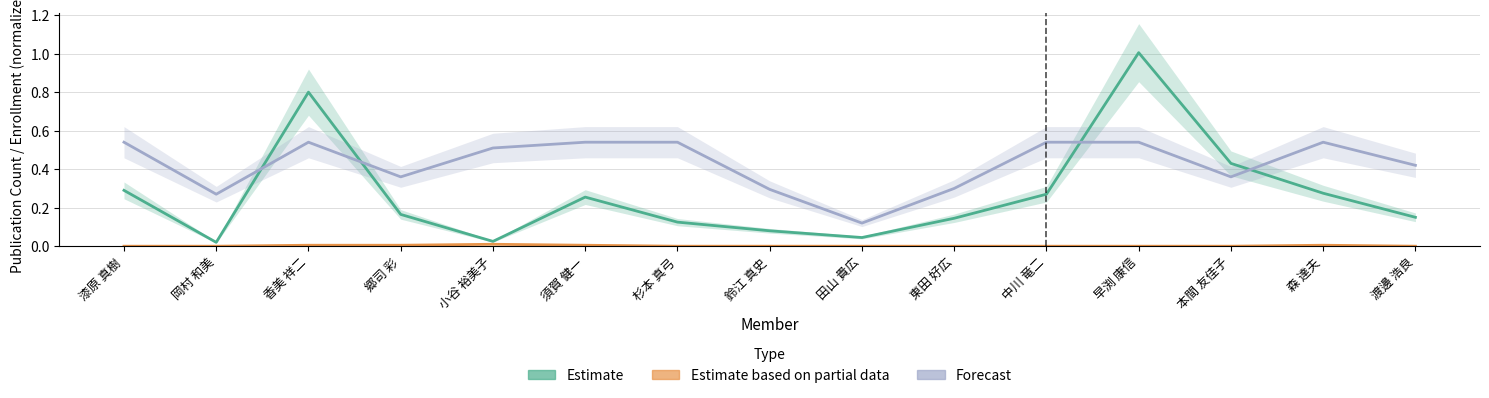

Which series has the widest spread of values?

Estimate